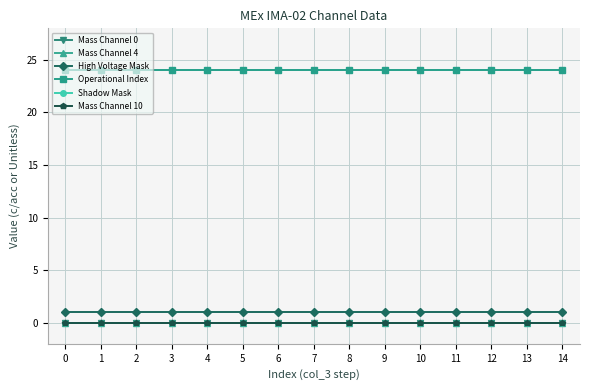

Is this an area chart (filled region under the line)?

No